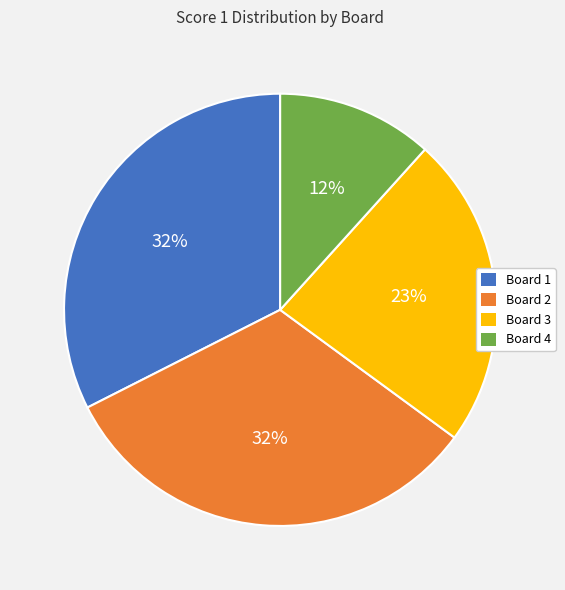

What is the smallest slice in the pie chart?

Board 4